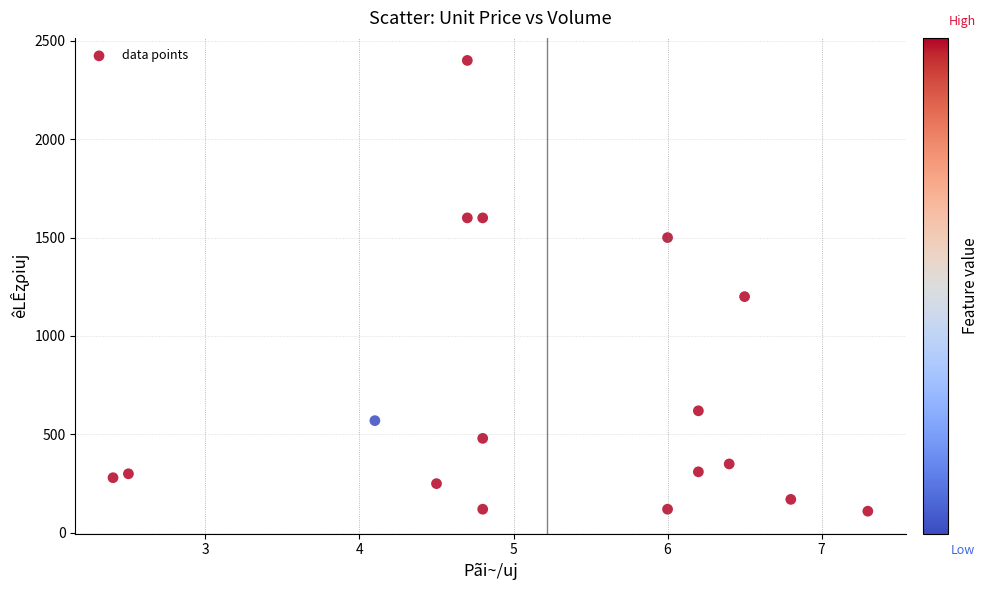

What is the range of Y values (max minus min)?

2290